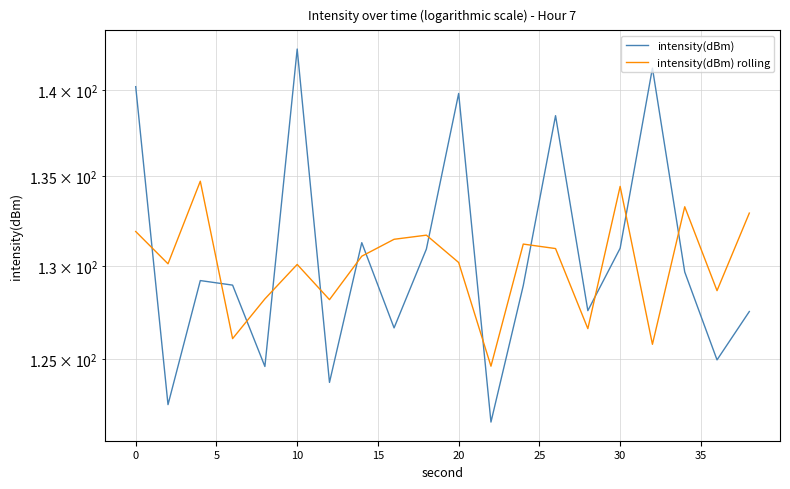

Which series has the widest spread of values?

intensity(dBm)